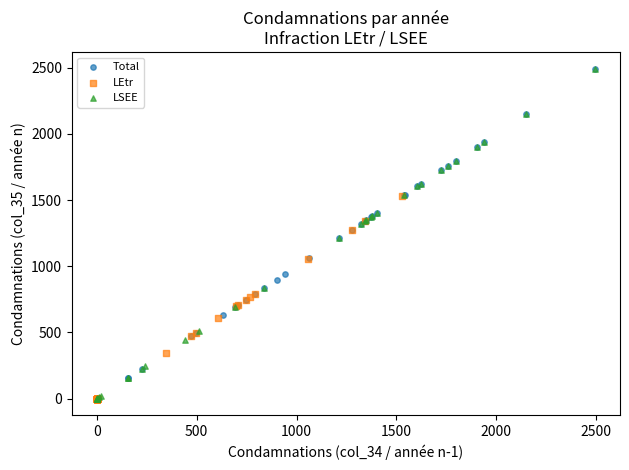

Which series has the largest Y range (max minus min)?

LSEE